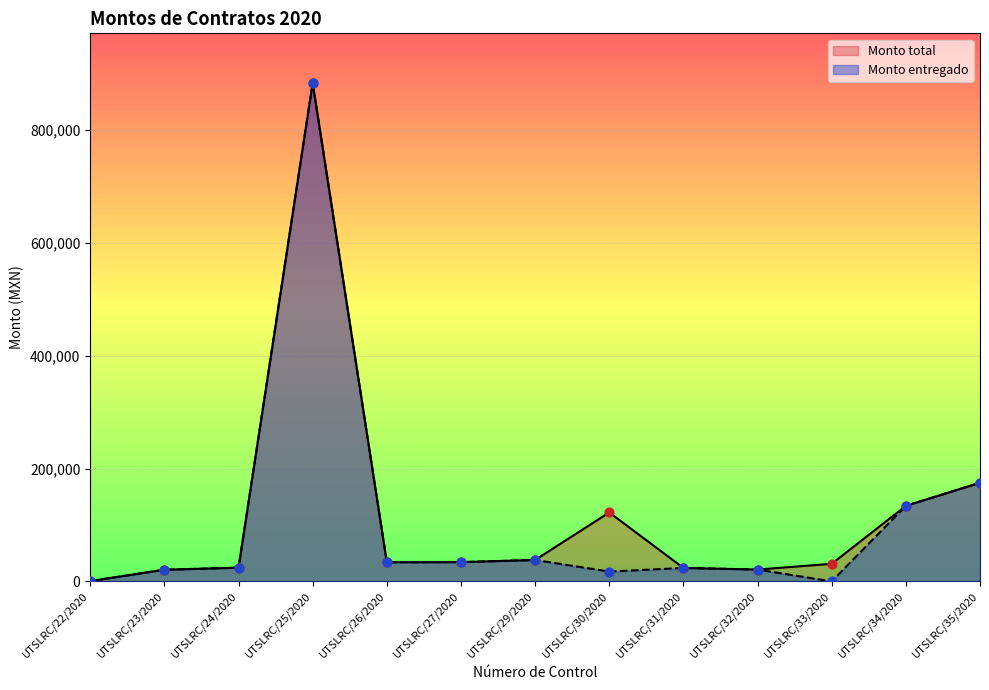

Which series contains the highest Y value?

Monto total